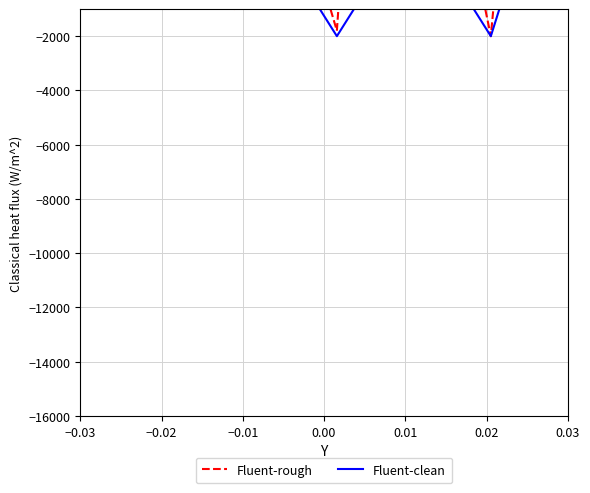

How many values in Fluent-rough are below zero?

3